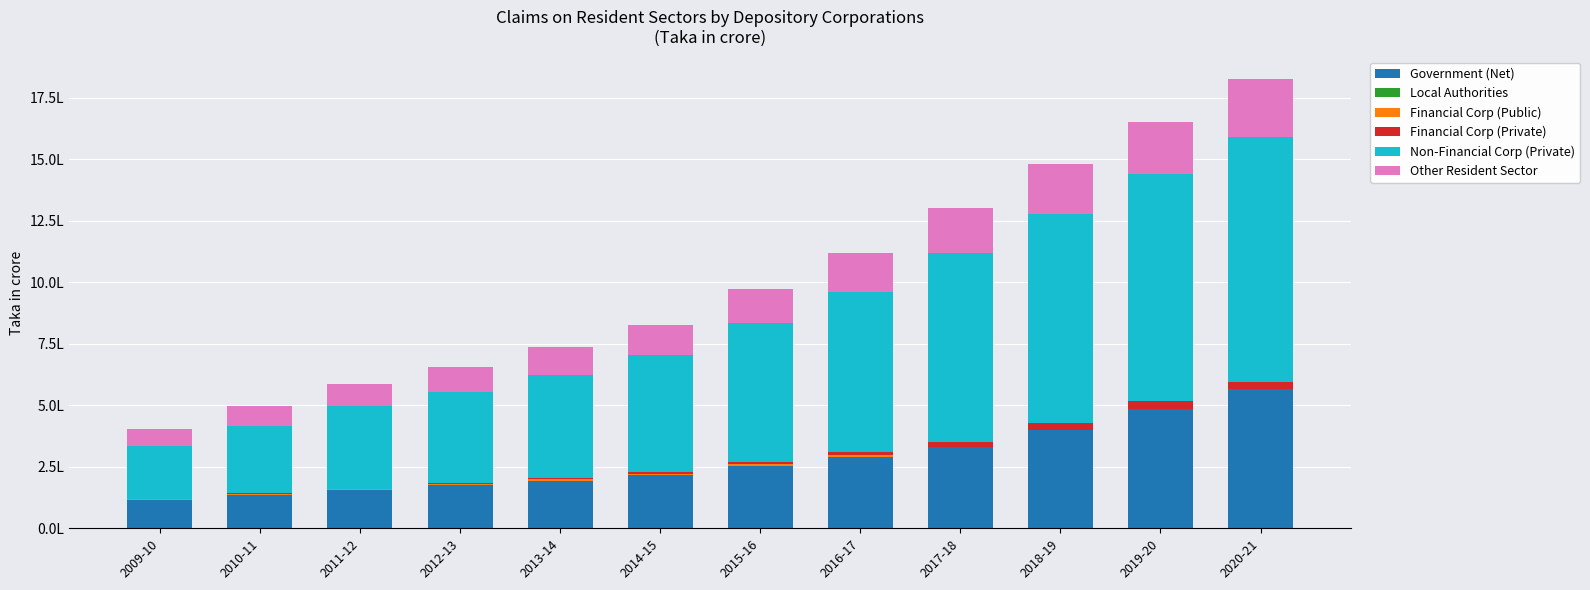

What is the value of the Government (Net) bar at the 10th from the left?

398418.5